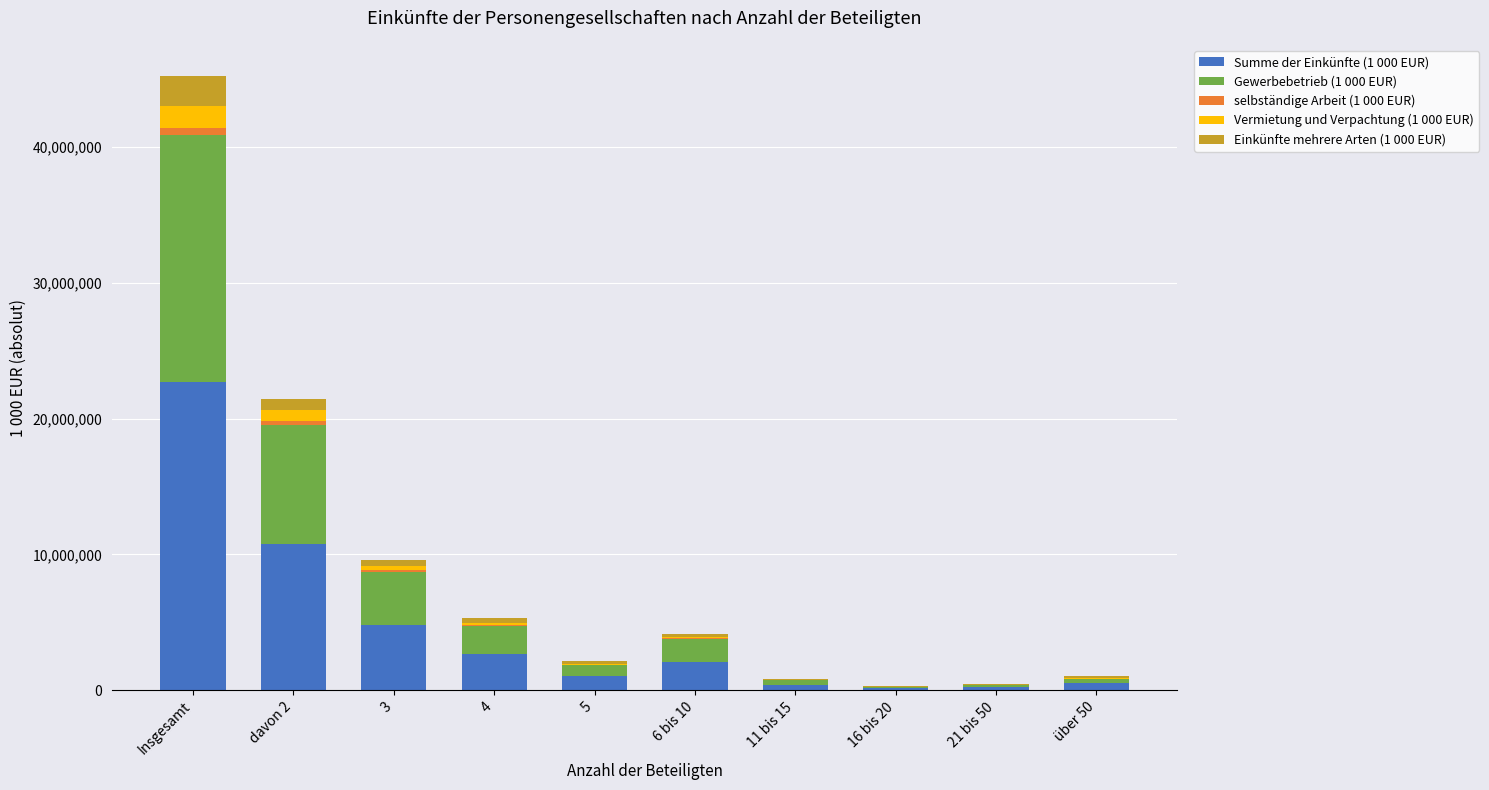

Where is Summe der Einkünfte (1 000 EUR) nearest to the value 11439445?

davon 2